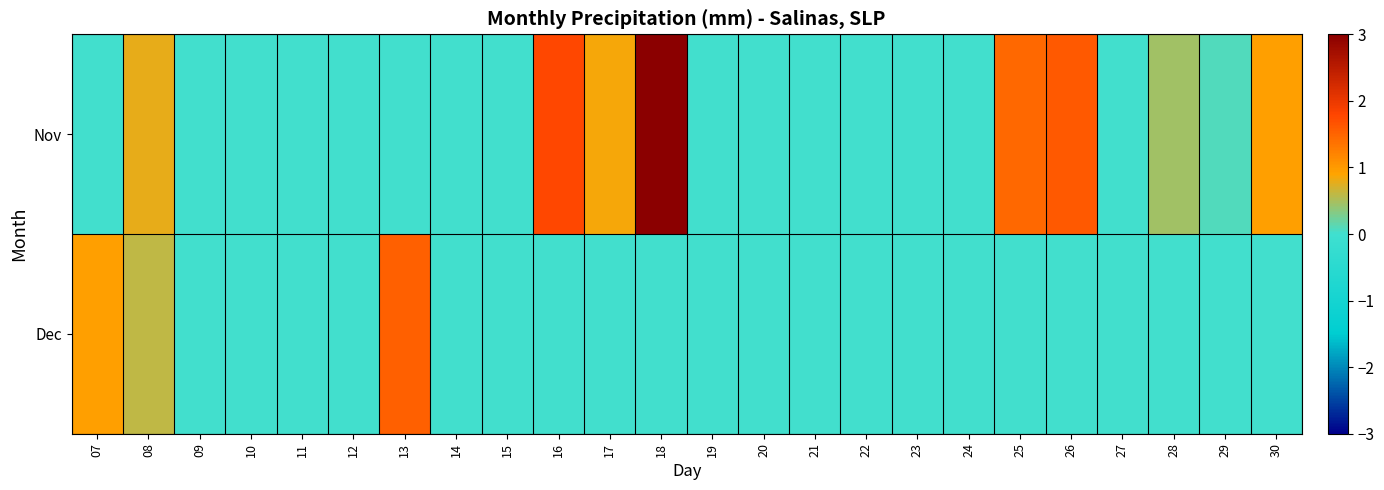

What is the total value across all series at 13?

1.5